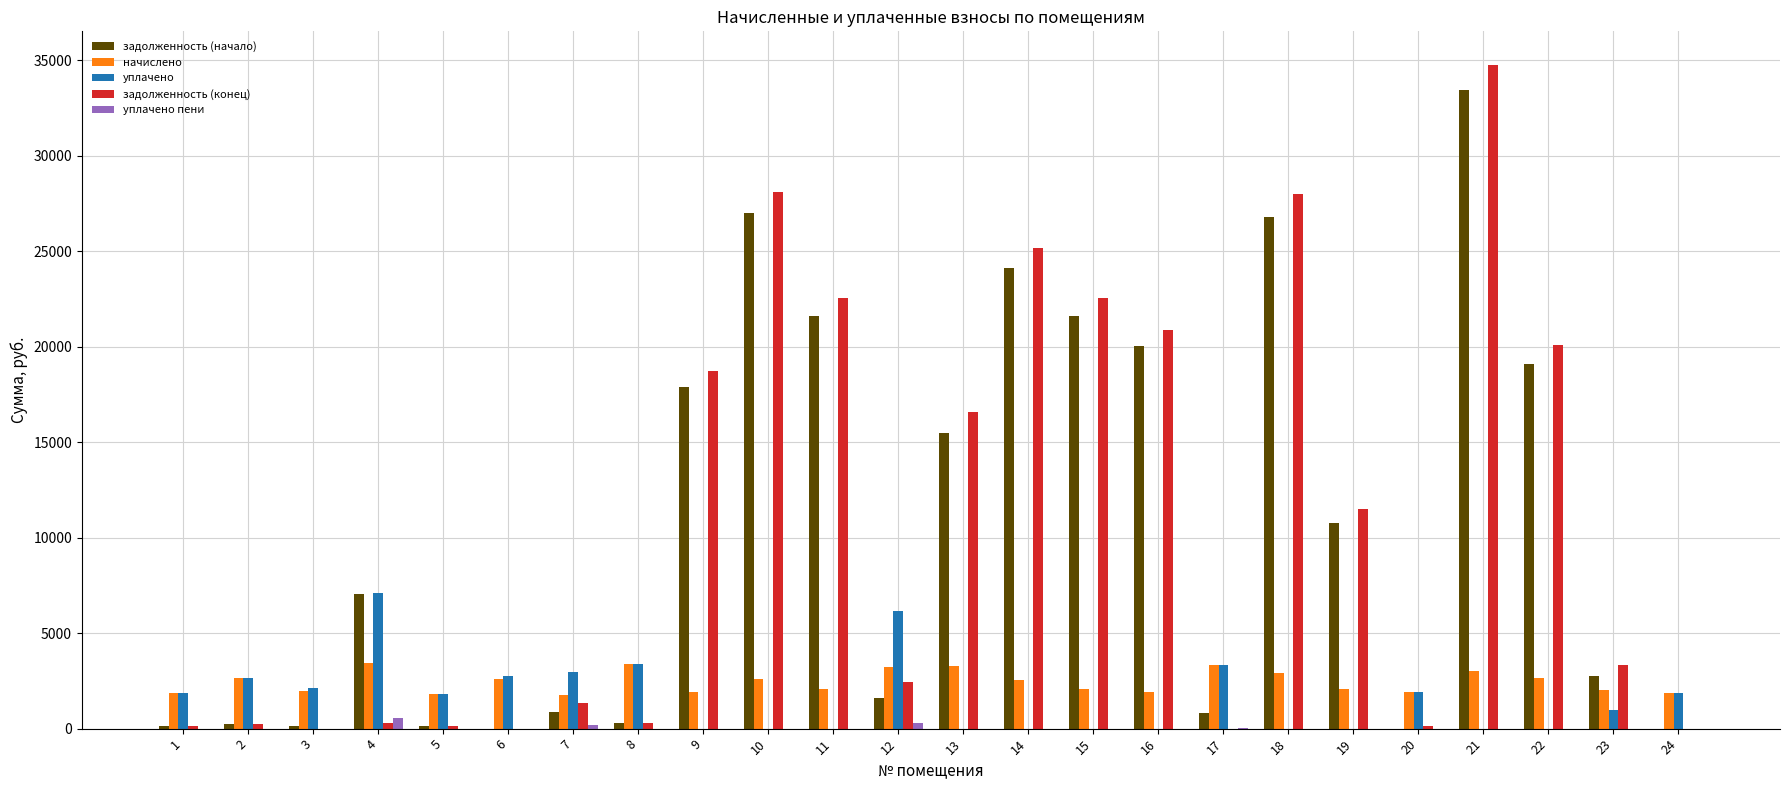

The value of задолженность (конец) at 24 is 0.0. True or false?

True